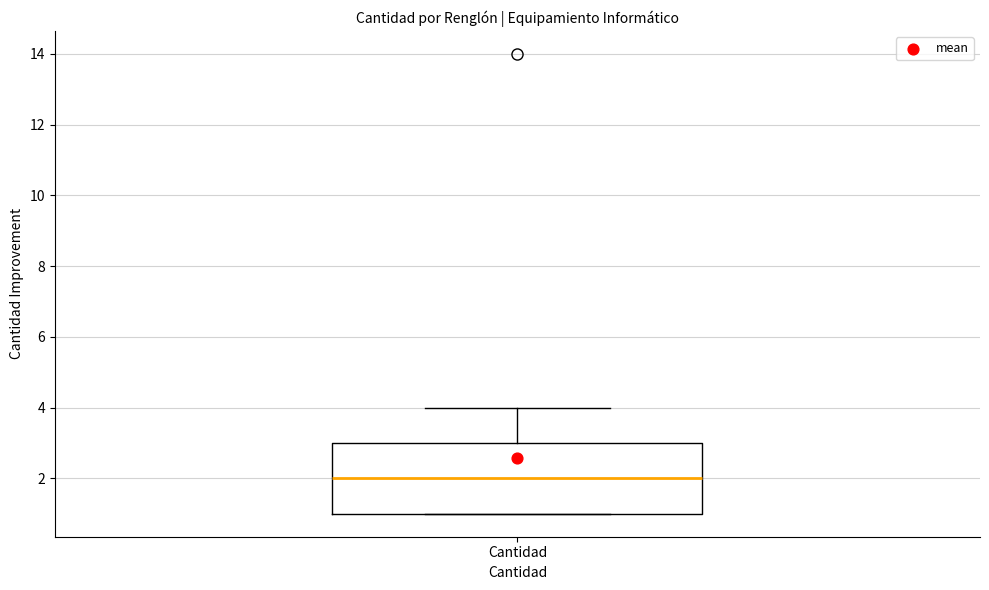

Where does the median line of the box for Cantidad sit on the y-axis? The values are not printed on the chart, so give them approximately, as read against the axis.

2